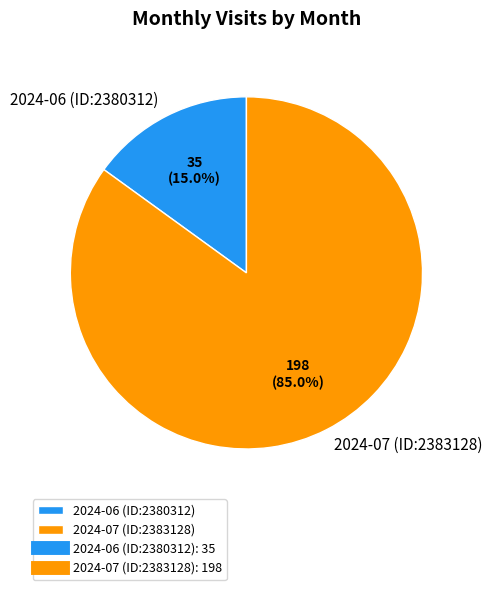

Is it true that 2024-07 (ID:2383128) is 85% of the pie?

True